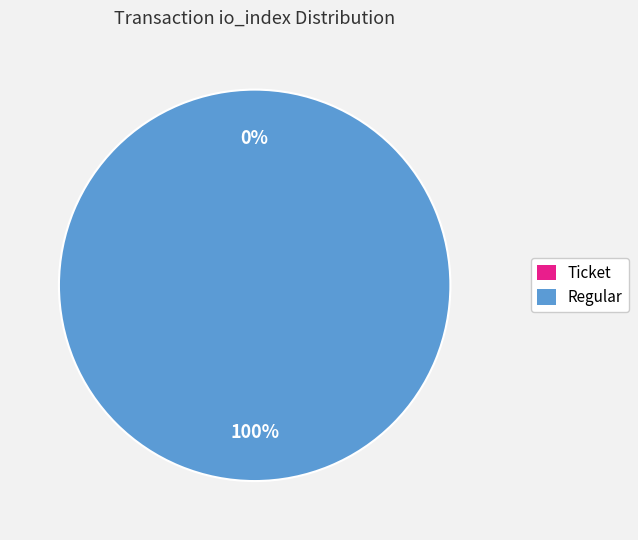

The Ticket (io_index=0) slice represents 0% of the pie. True or false?

True